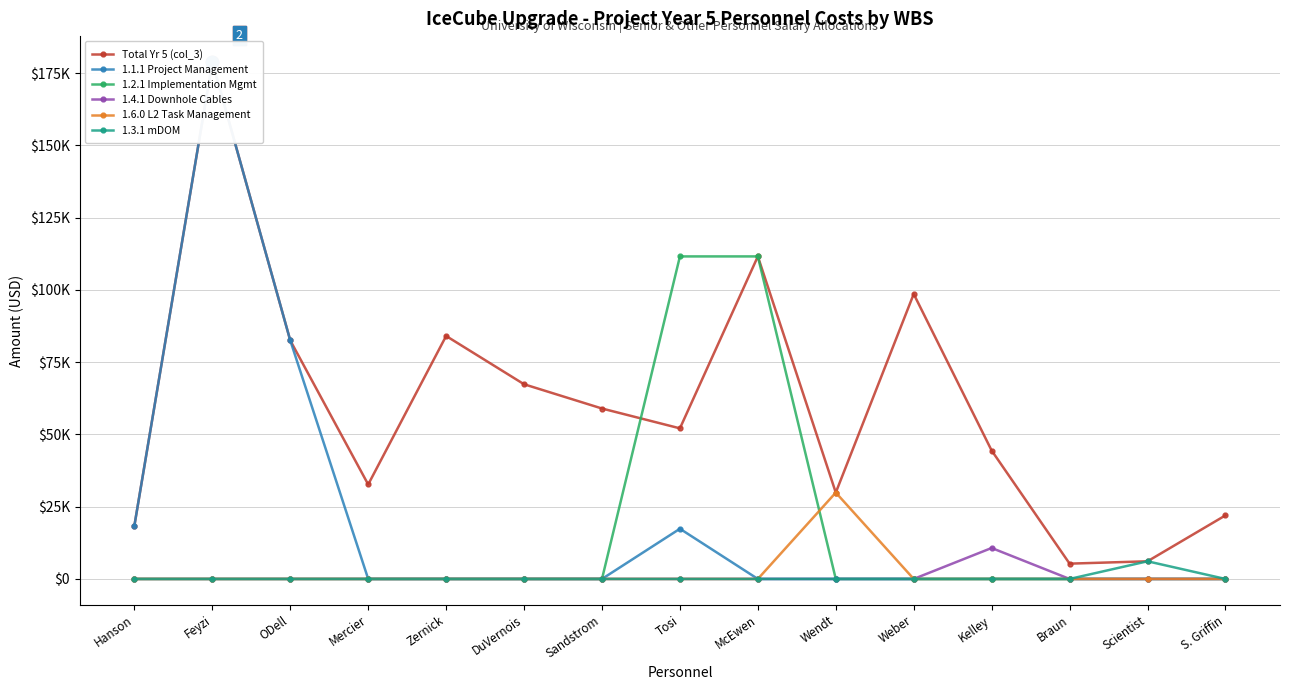

What are all the series names shown in the legend?

Total Yr 5 (col_3), 1.1.1 Project Management, 1.2.1 Implementation Mgmt, 1.4.1 Downhole Cables, 1.6.0 L2 Task Management, 1.3.1 mDOM